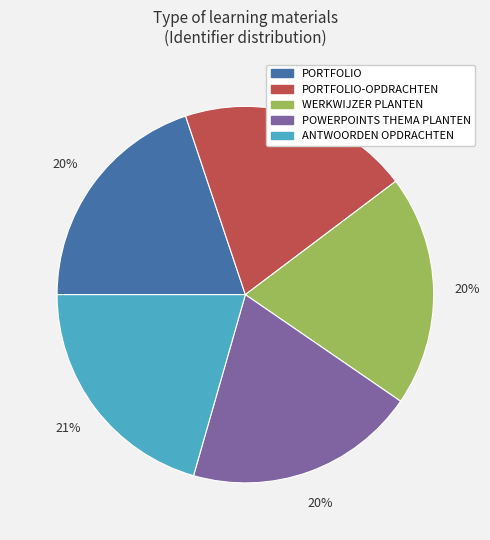

To the nearest percent, what is the combined percentage of PORTFOLIO and PORTFOLIO-OPDRACHTEN?

40%